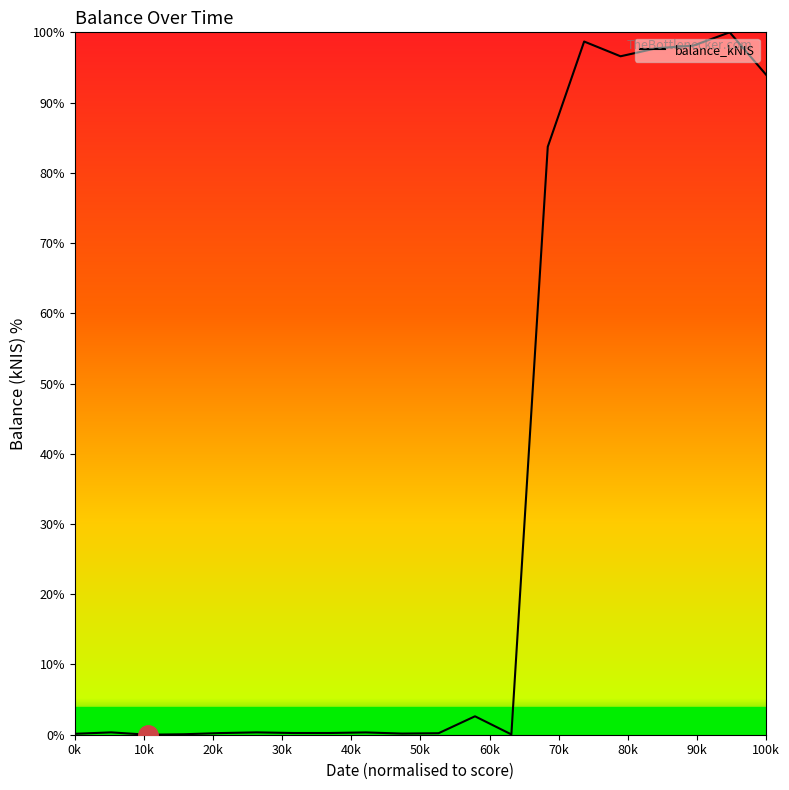

What is the difference between the maximum and minimum values?

100.0